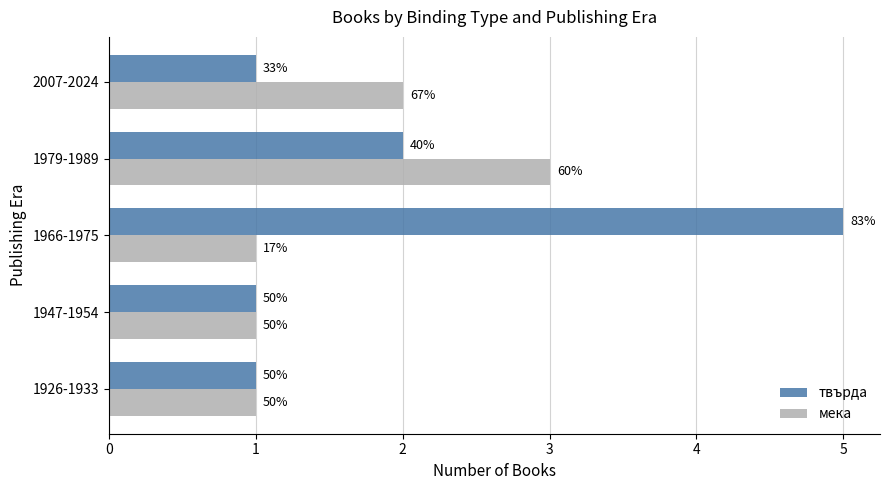

What are all the series names shown in the legend?

твърда, мека